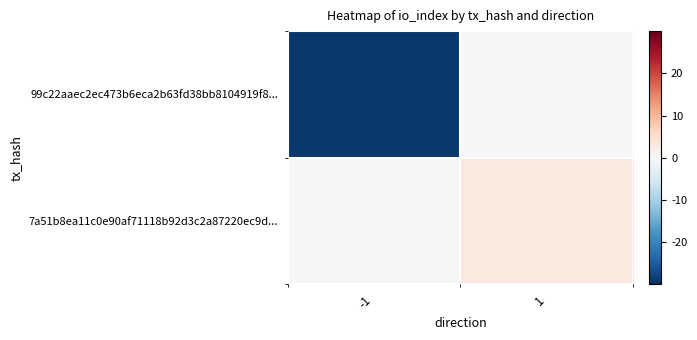

Reading right to left, transcribe all the data shown in this chart.

99c22aaec2ec473b6eca2b63fd38bb8104919f8...: 1=0	-1=-29
7a51b8ea11c0e90af71118b92d3c2a87220ec9d...: 1=3	-1=0